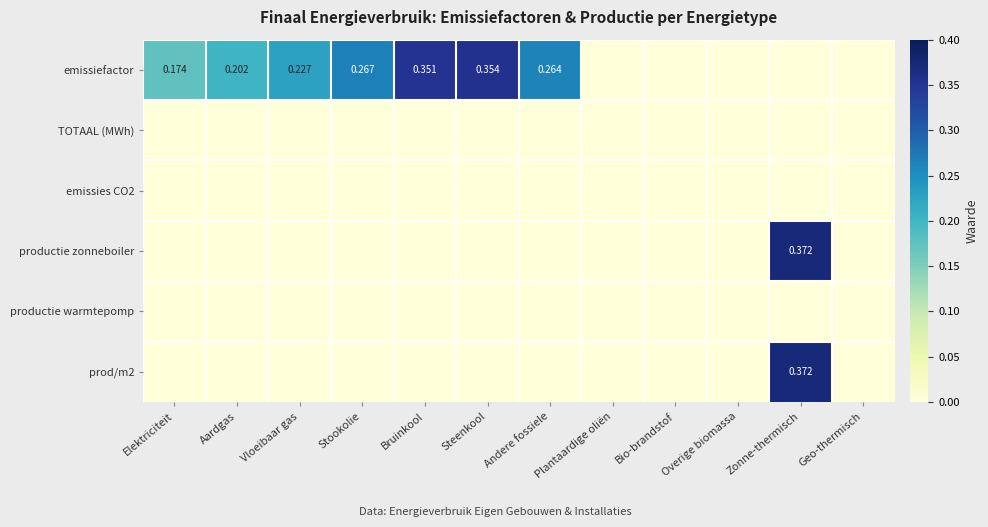

The value of emissiefactor at Vloeibaar gas is 0.3. True or false?

False